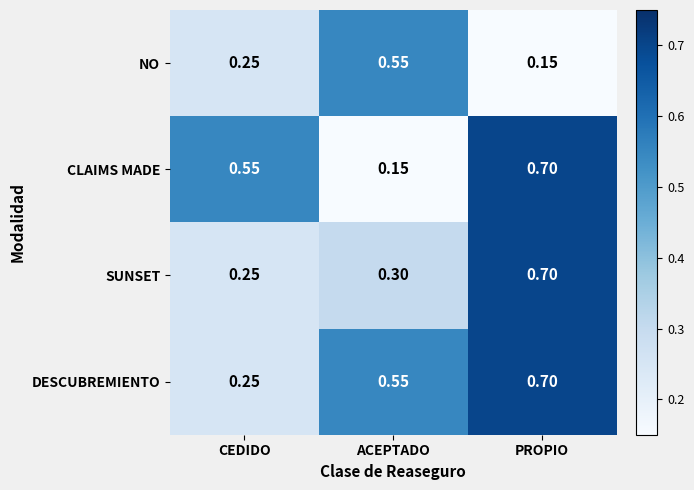

At which label is NO closest to 0?

PROPIO